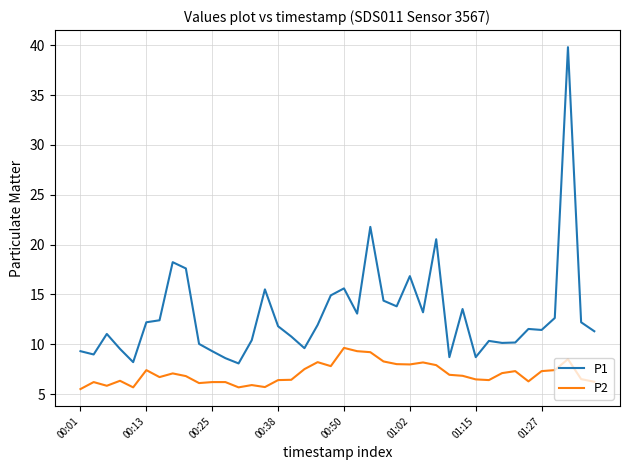

In P2, how many points are lower than both neighbors (excluding endpoints)?

10